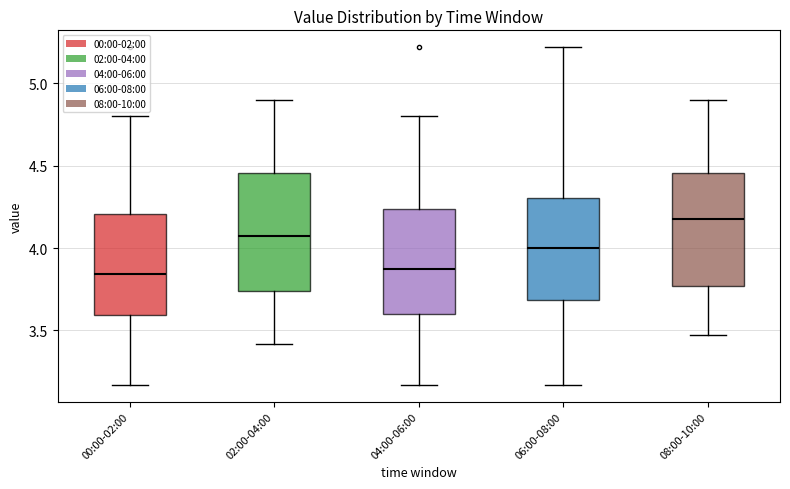

Reading left to right, transcribe this box plot: for each box, give where its median line is, the range the box spans, and where its two whiskers end, as read against the y-axis. The values are not printed on the chart, so give them approximately, as read against the axis.

00:00-02:00: median 3.85, box 3.60 to 4.20, whiskers 3.15 to 4.80
02:00-04:00: median 4.10, box 3.75 to 4.45, whiskers 3.40 to 4.90
04:00-06:00: median 3.90, box 3.60 to 4.25, whiskers 3.15 to 4.80
06:00-08:00: median 4.00, box 3.70 to 4.30, whiskers 3.15 to 5.20
08:00-10:00: median 4.20, box 3.75 to 4.45, whiskers 3.45 to 4.90